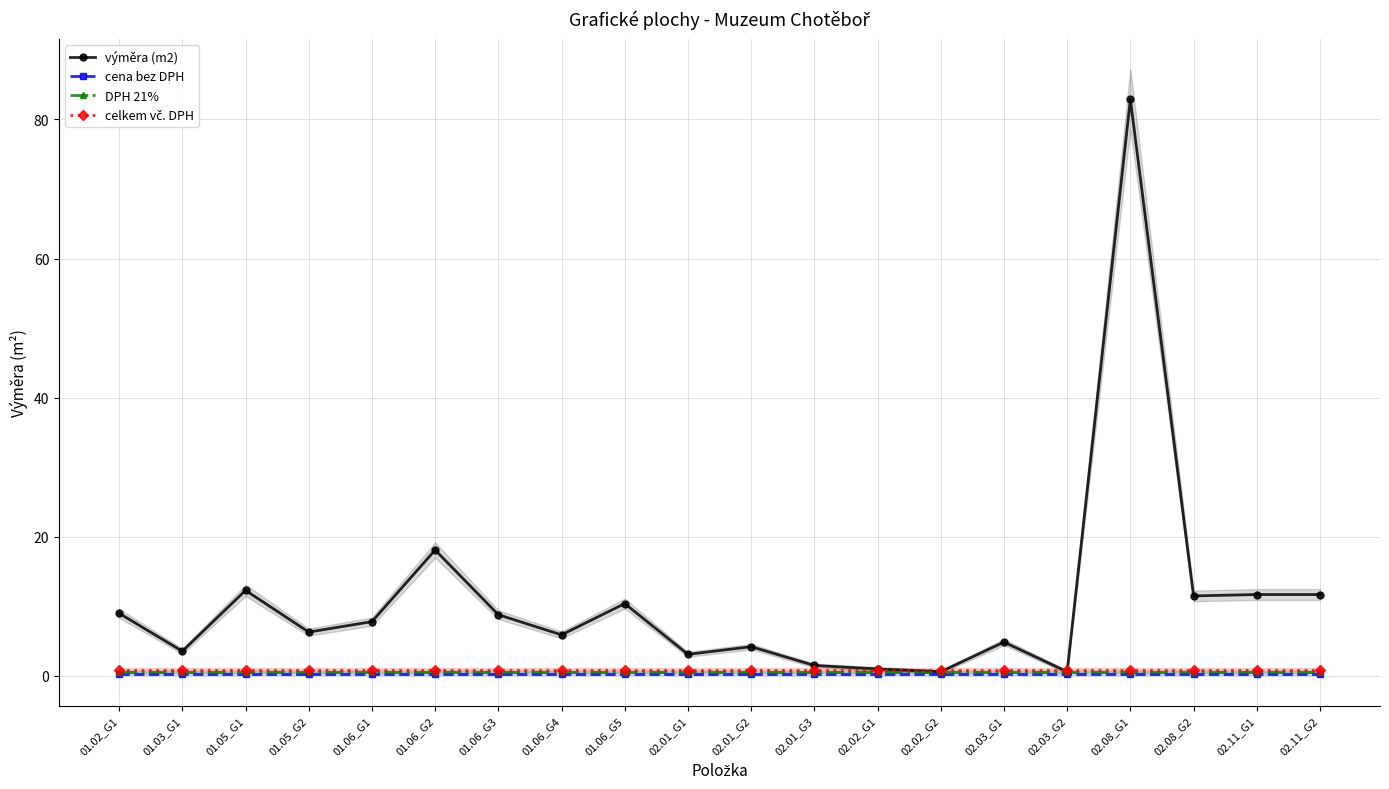

Reading right to left, transcribe all the data shown in this chart.

výměra (m2): 11.7	11.7	11.5	82.9	0.6	4.9	0.6	1.0	1.5	4.2	3.1	10.4	5.9	8.8	18.1	7.8	6.3	12.3	3.5	9.0
cena bez DPH: 0.3	0.3	0.3	0.3	0.3	0.3	0.3	0.3	0.3	0.3	0.3	0.3	0.3	0.3	0.3	0.3	0.3	0.3	0.3	0.3
DPH 21%: 0.6	0.6	0.6	0.6	0.6	0.6	0.6	0.6	0.6	0.6	0.6	0.6	0.6	0.6	0.6	0.6	0.6	0.6	0.6	0.6
celkem vč. DPH: 0.9	0.9	0.9	0.9	0.9	0.9	0.9	0.9	0.9	0.9	0.9	0.9	0.9	0.9	0.9	0.9	0.9	0.9	0.9	0.9